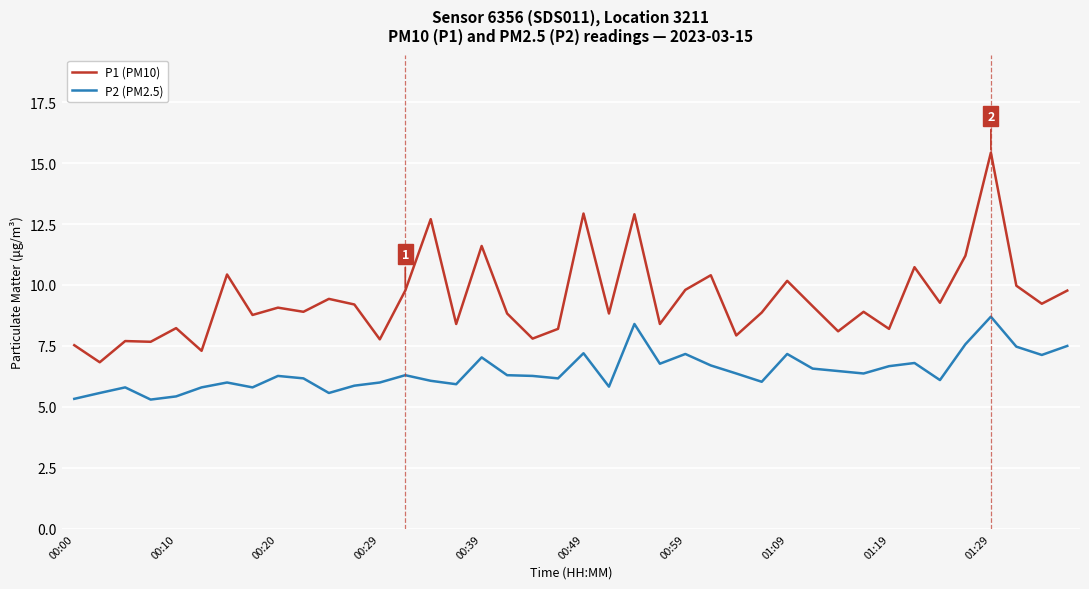

What is the minimum value for P1 (PM10)?

6.8